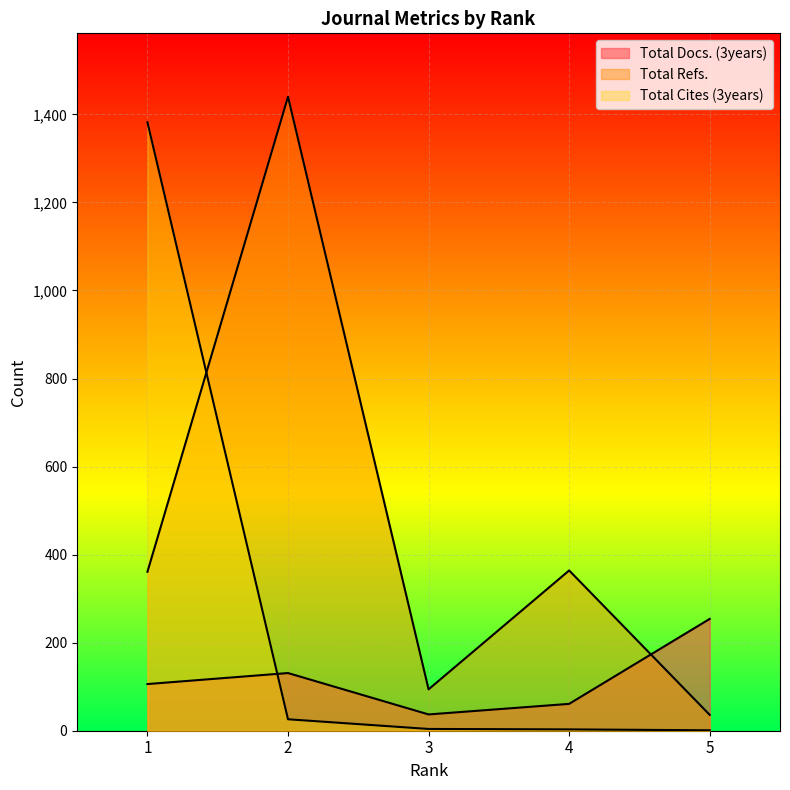

What is the value of the Total Docs. (3years) point at the 2nd from the left?

131